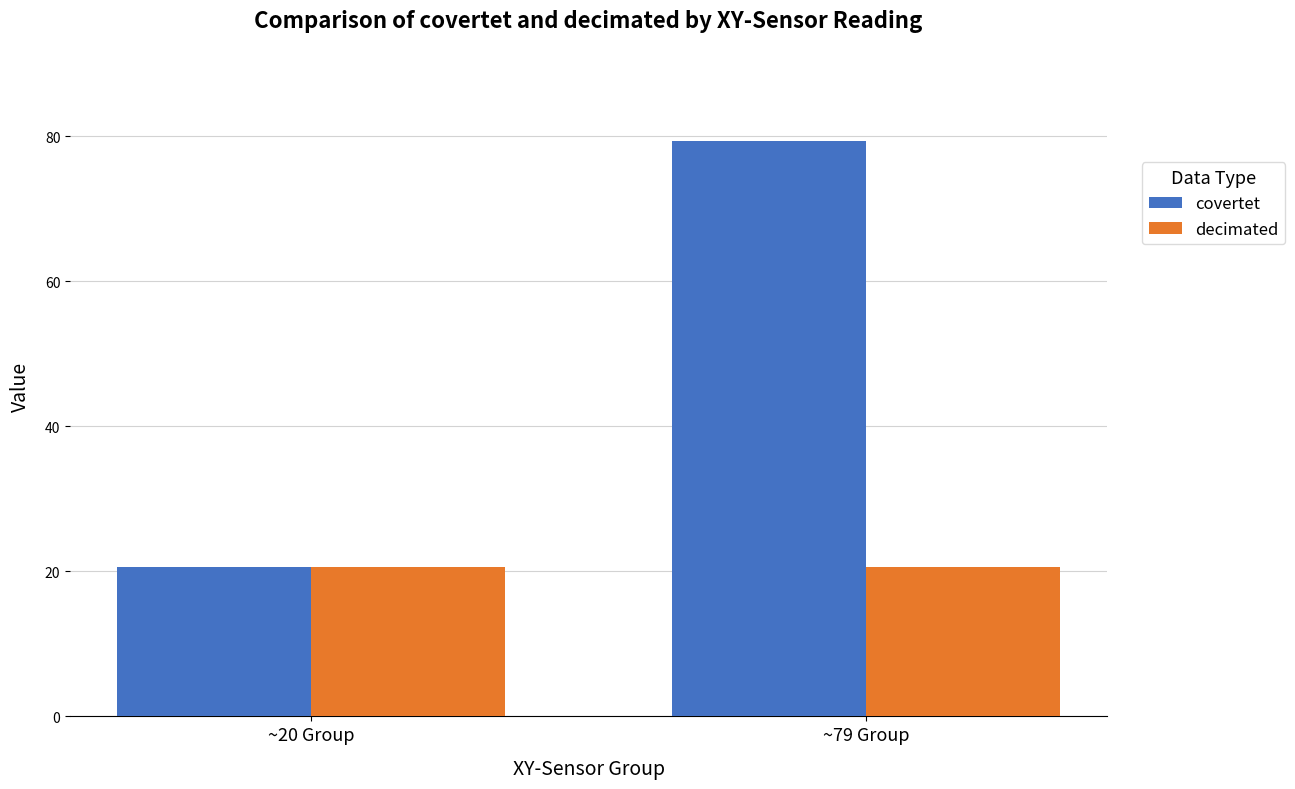

What is the difference between the covertet values at ~79 Group and ~20 Group?

58.7